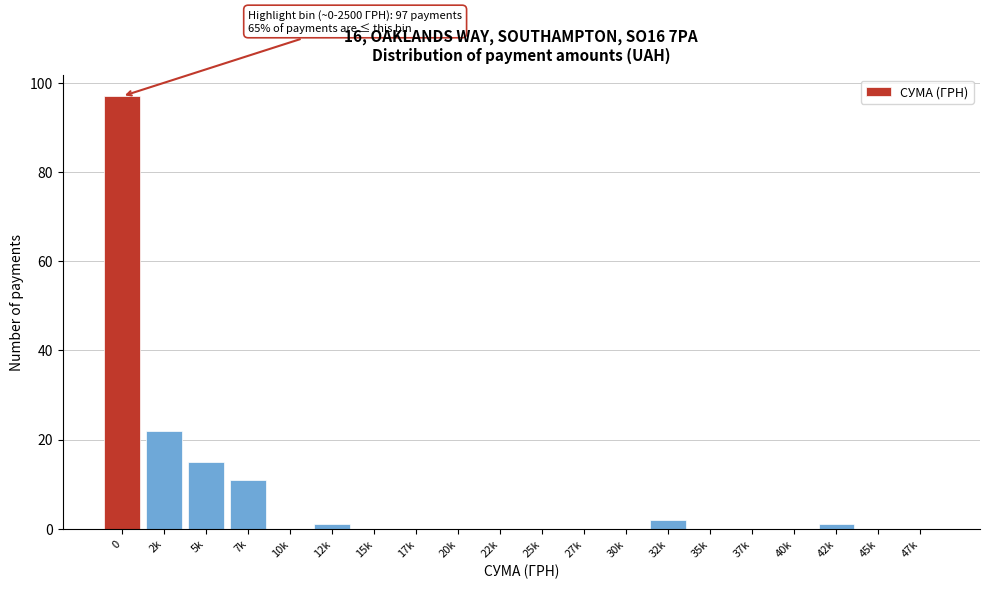

Reading right to left, list all the values displayed in this chart.

47k=0	45k=0	42k=1	40k=0	37k=0	35k=0	32k=2	30k=0	27k=0	25k=0	22k=0	20k=0	17k=0	15k=0	12k=1	10k=0	7k=11	5k=15	2k=22	0=97